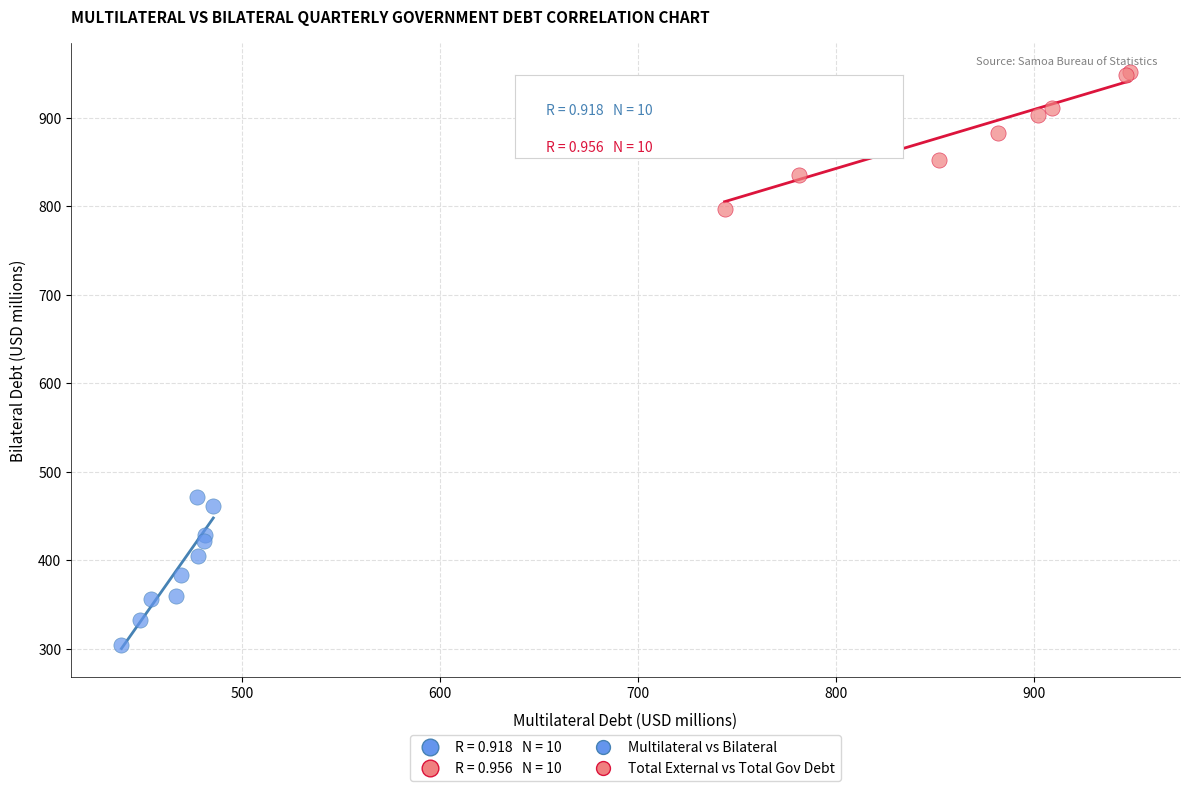

Which series contains the highest Y value?

Total External vs Total Gov Debt